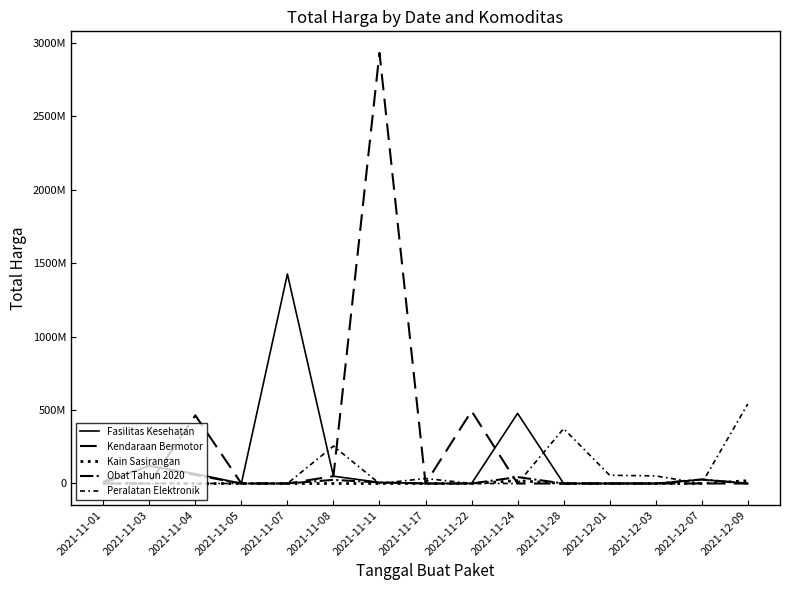

What is the highest value of the Peralatan Elektronik series?

541071000